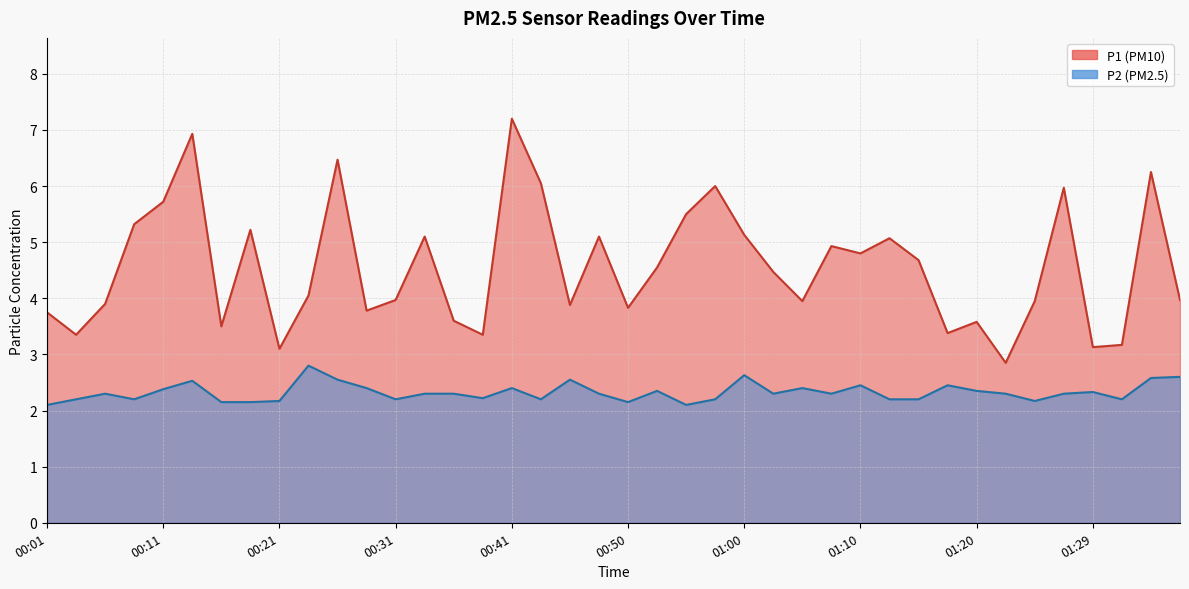

What is the sum of all P2 values?

93.0